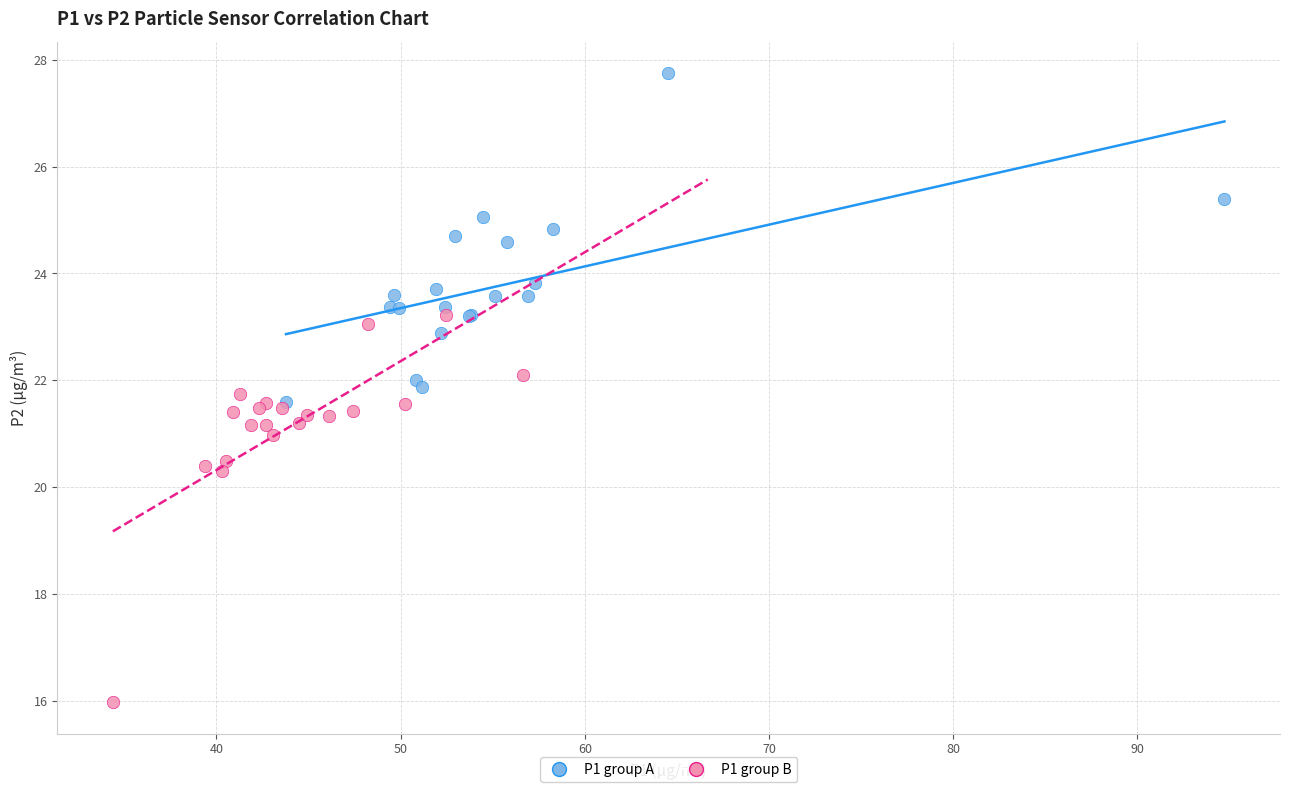

Which series contains the lowest Y value?

P1 group B